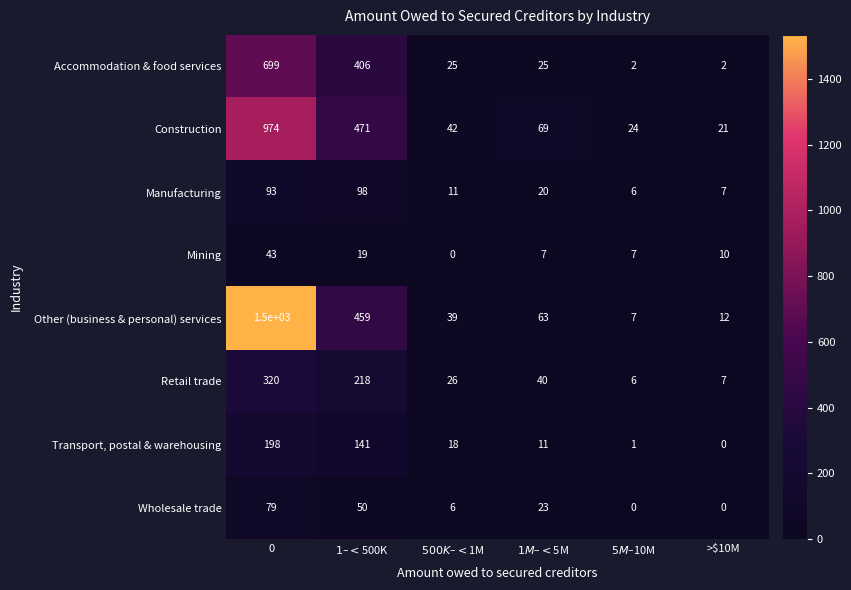

What is the sum of all Transport, postal & warehousing values?

369